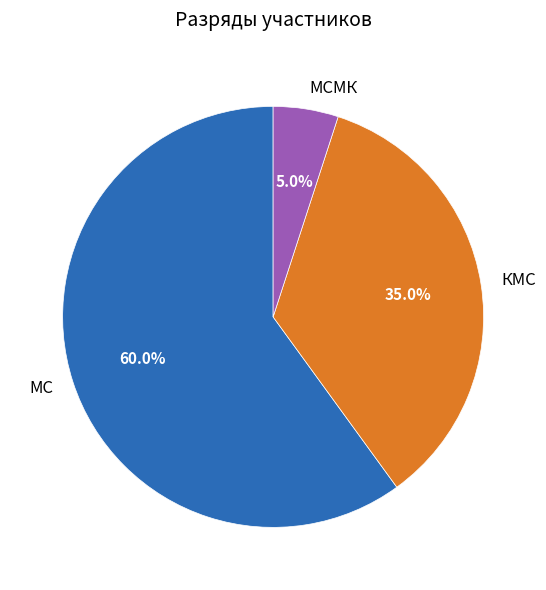

What is the smallest slice in the pie chart?

МСМК